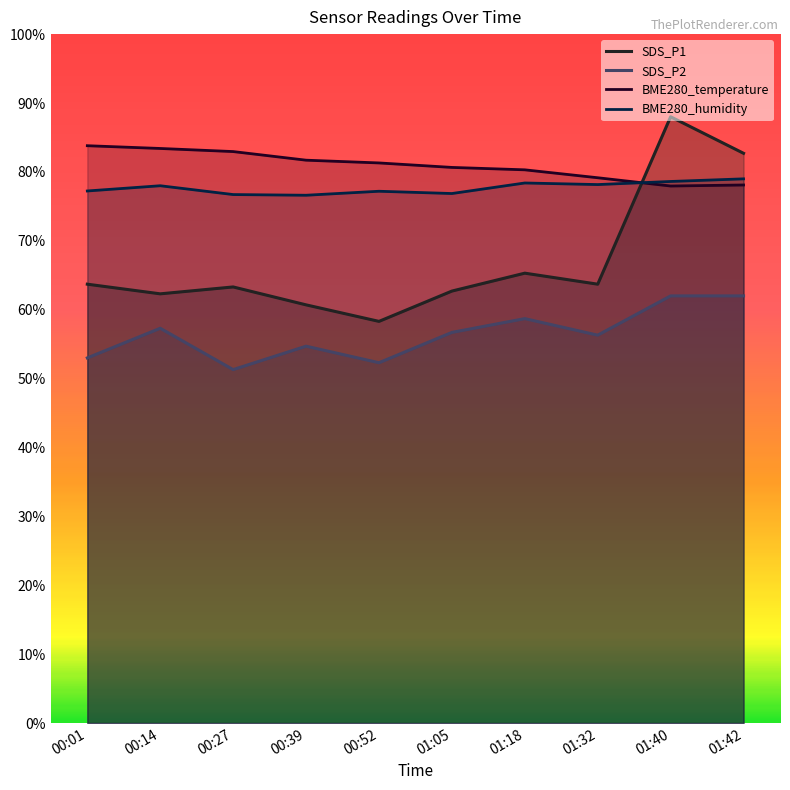

Between which two adjacent categories do SDS_P1 and BME280_humidity first intersect?

01:32 and 01:40